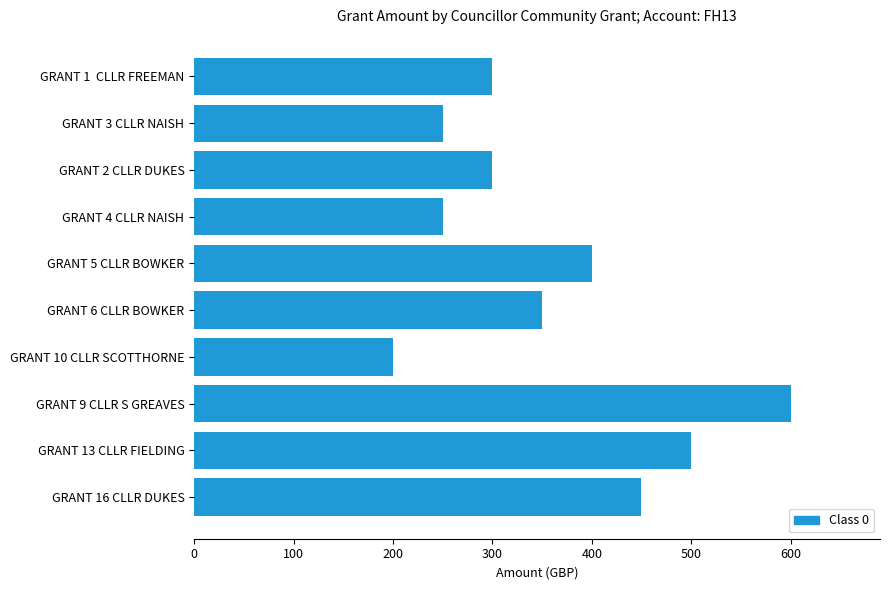

Where is the data nearest to the value 400?

GRANT 5 CLLR BOWKER